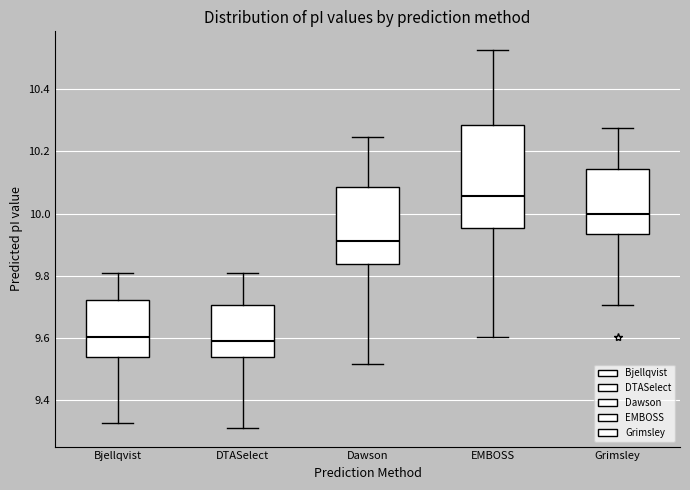

Reading left to right, transcribe this box plot: for each box, give where its median line is, the range the box spans, and where its two whiskers end, as read against the y-axis. The values are not printed on the chart, so give them approximately, as read against the axis.

Bjellqvist: median 9.60, box 9.54 to 9.72, whiskers 9.32 to 9.80
DTASelect: median 9.58, box 9.54 to 9.70, whiskers 9.32 to 9.80
Dawson: median 9.92, box 9.84 to 10.08, whiskers 9.52 to 10.24
EMBOSS: median 10.06, box 9.96 to 10.28, whiskers 9.60 to 10.52
Grimsley: median 10.00, box 9.94 to 10.14, whiskers 9.70 to 10.28